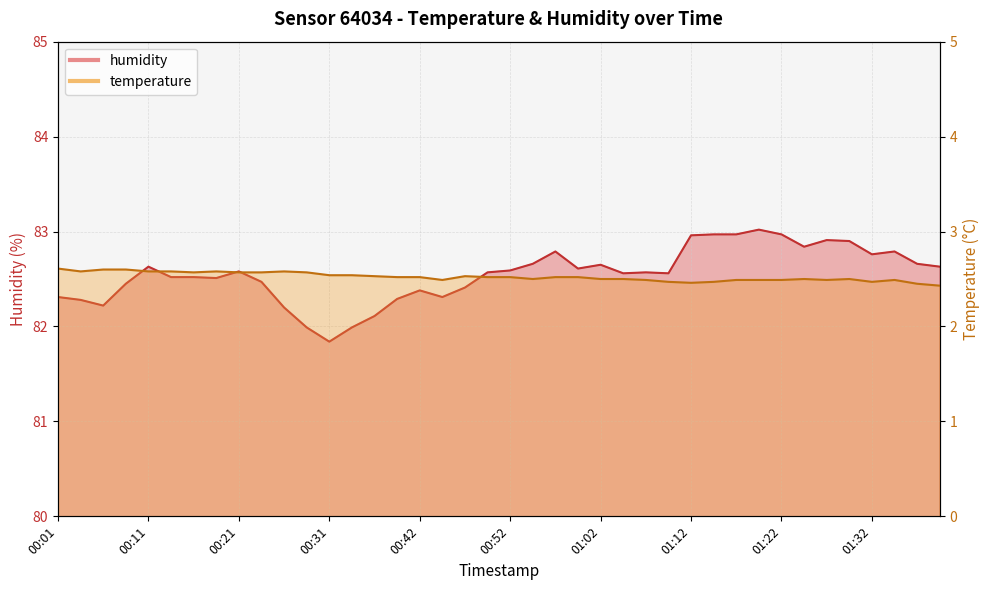

The value of humidity at 01:17 is 119.9. True or false?

False